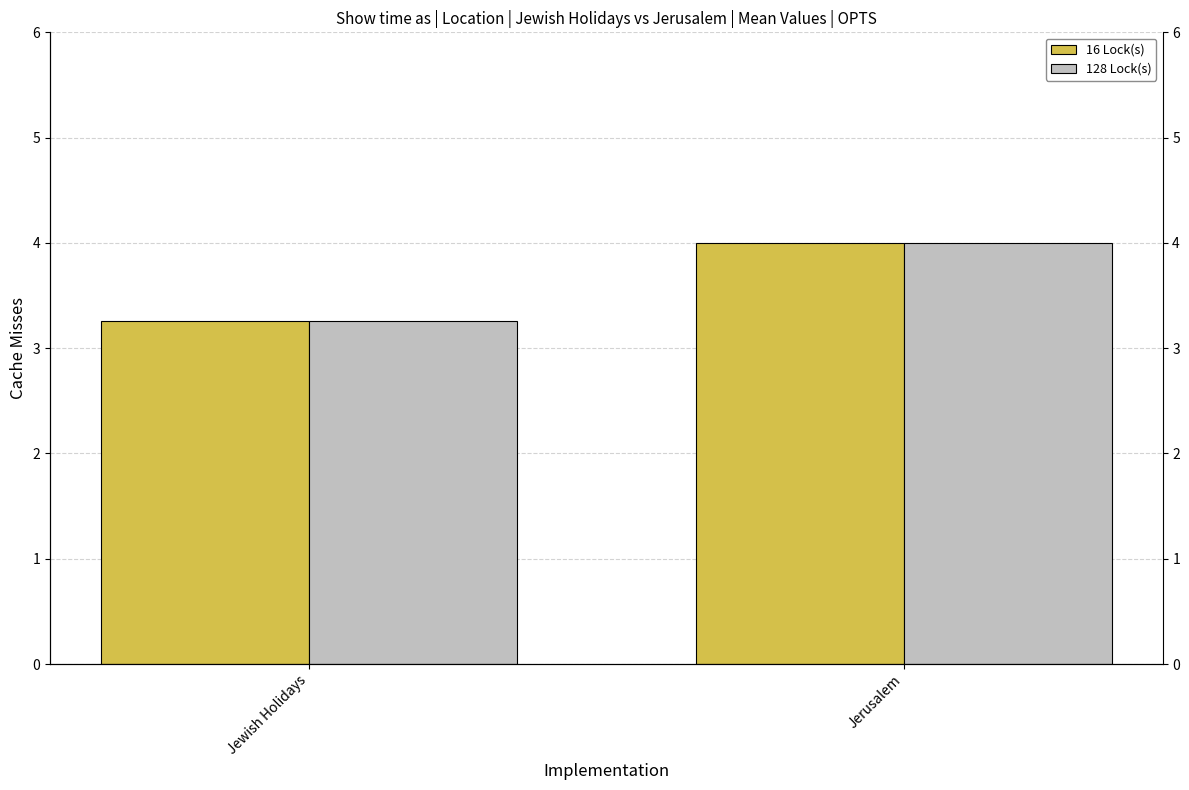

The value of 16 Lock(s) at Jewish Holidays is 3.3. True or false?

True